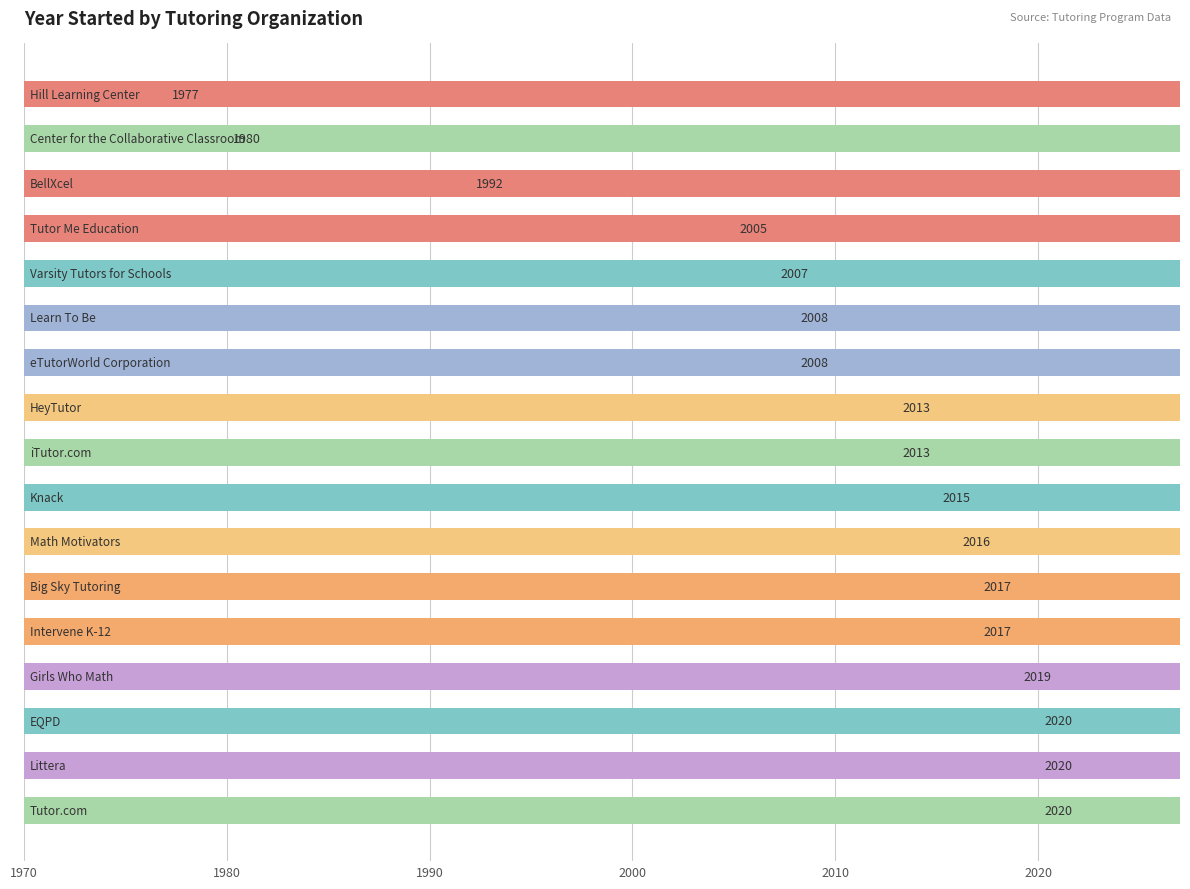

Is it true that the value at 1980 is 3031?

False